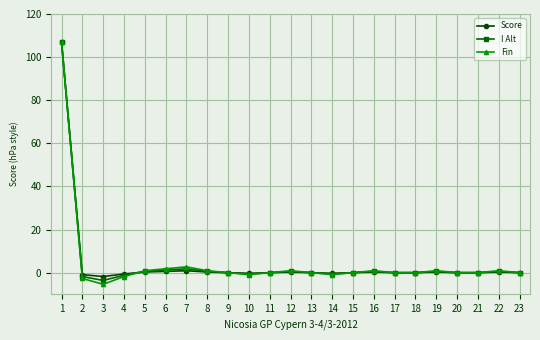

True or false: Fin has a value of -58.2 at 21.

False